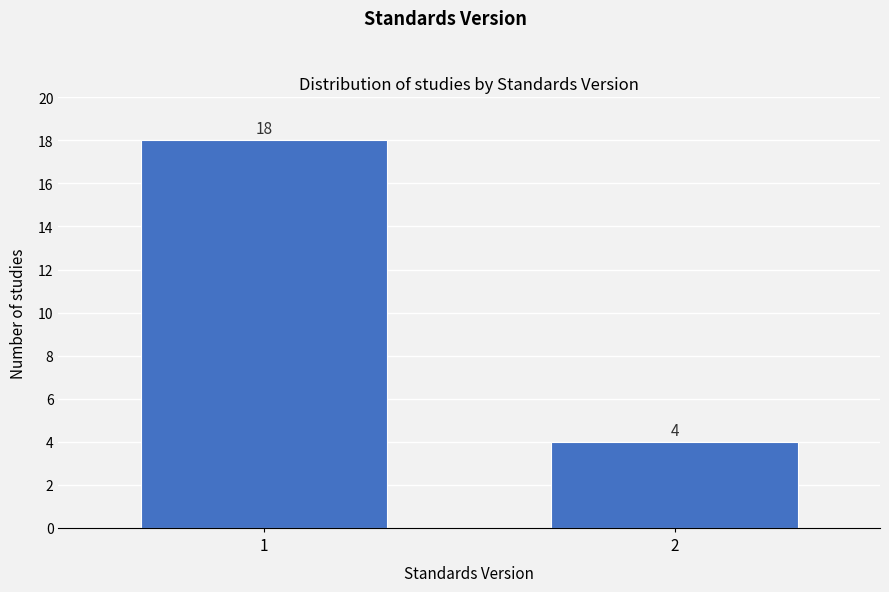

Reading left to right, transcribe all the data shown in this chart.

1=18	2=4